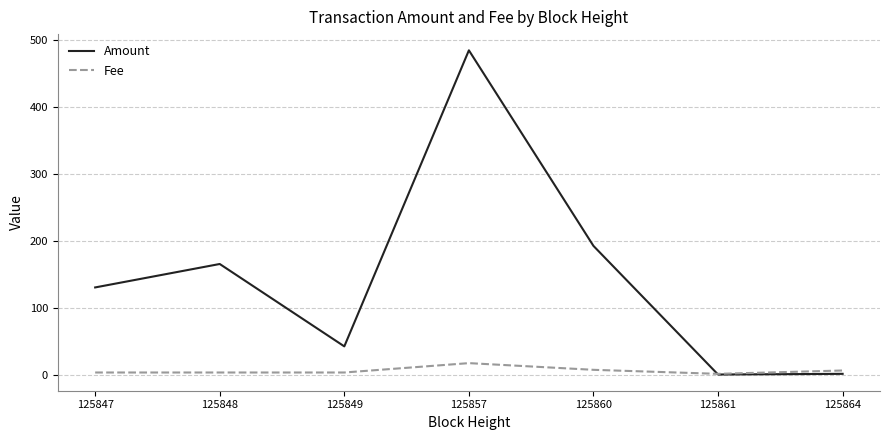

True or false: Amount has a value of 130 at 125847.

True